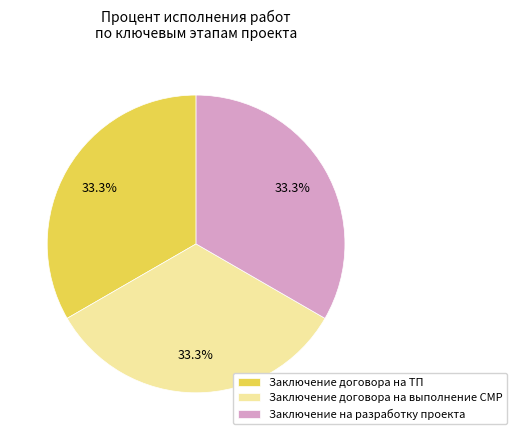

Is there any slice that represents more than half of the pie?

No